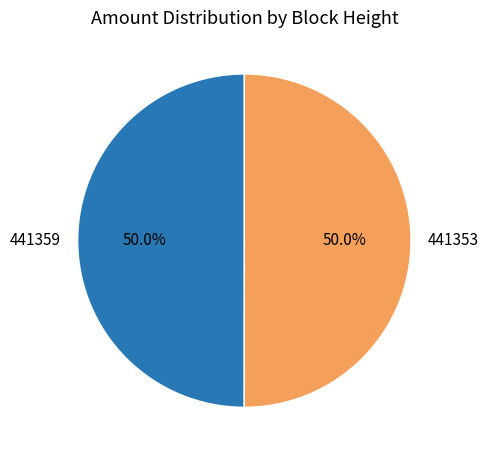

What is the total percentage of 441359 and 441353?

100.0%